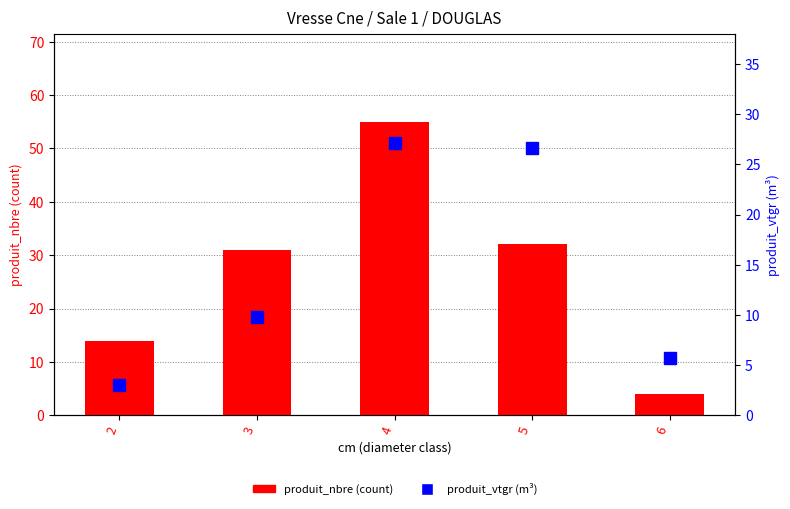

Which series changed the most between 3 and 4?

produit_nbre